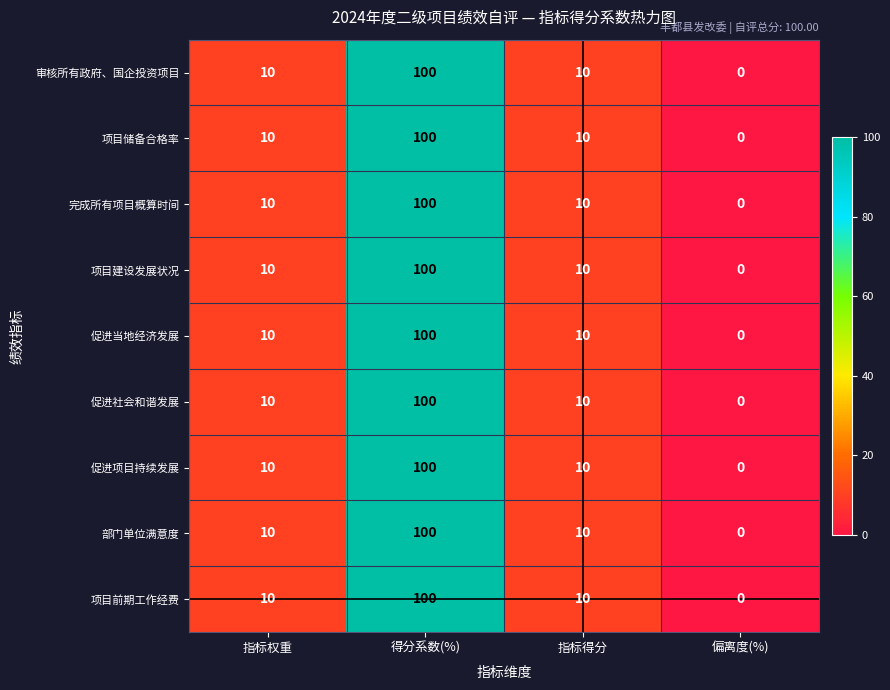

At which category is the sum across all series the highest?

得分系数(%)